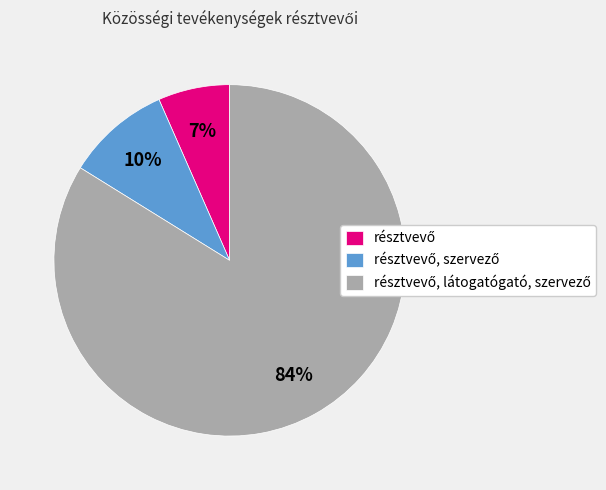

Does any single category account for the majority?

Yes